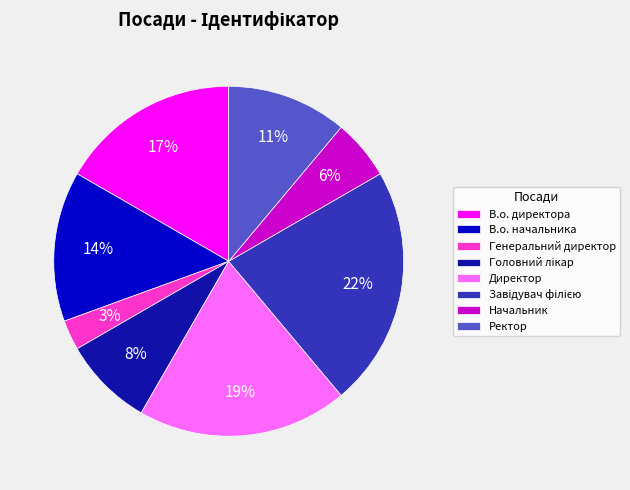

To the nearest percent, what is the average slice percentage?

12%